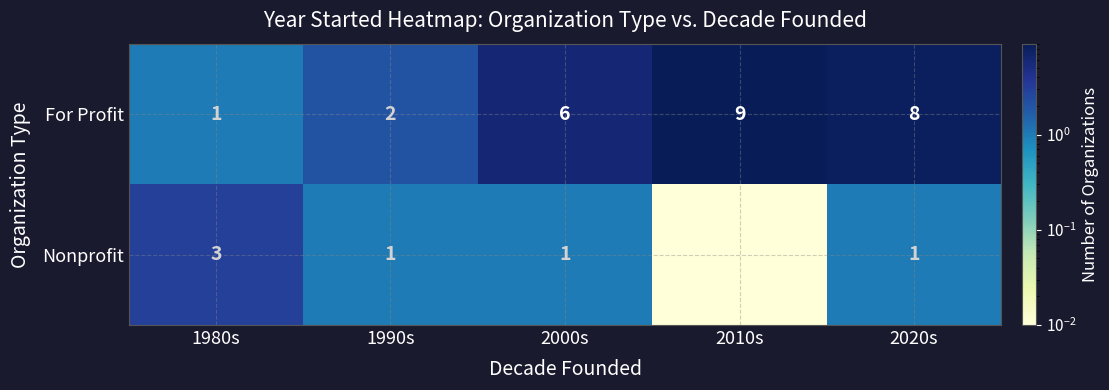

Between 1980s and 1990s, which series saw the biggest shift?

Nonprofit